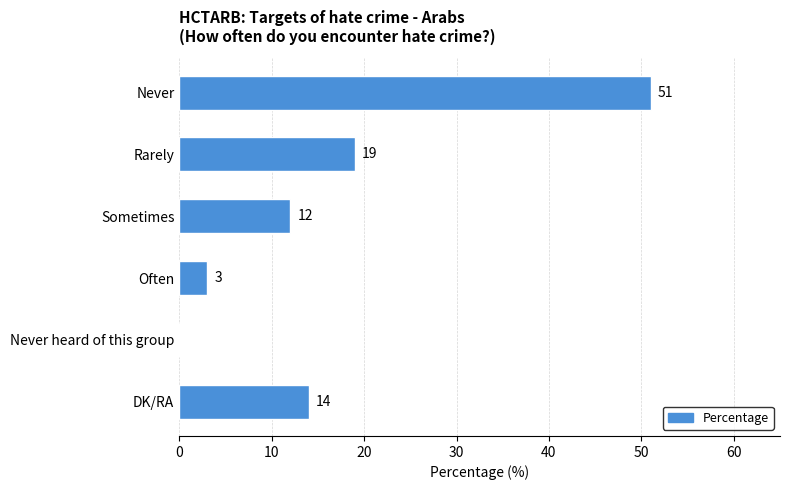

What is the sum of the values at DK/RA and Rarely?

33